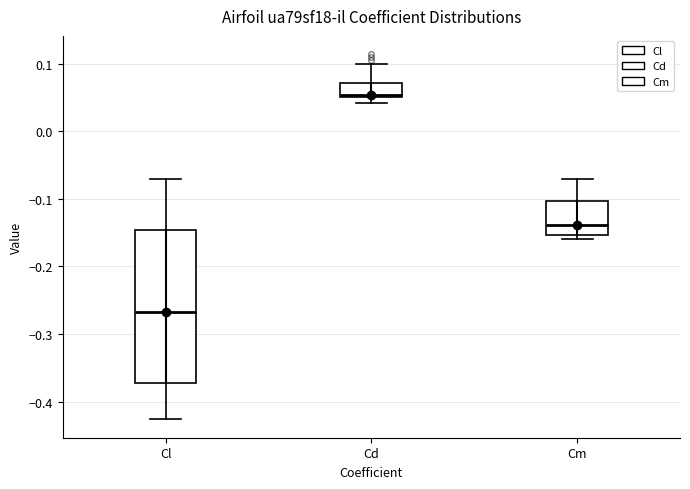

Which box is the tallest, from its lower edge to its upper edge?

Cl